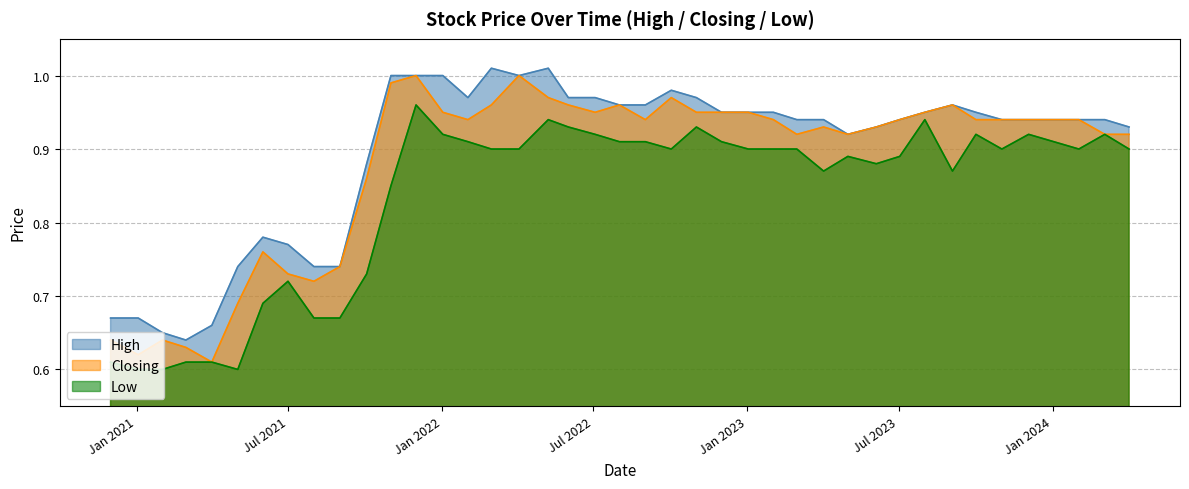

Is it true that High equals 1.0 at 03/07/2022?

True